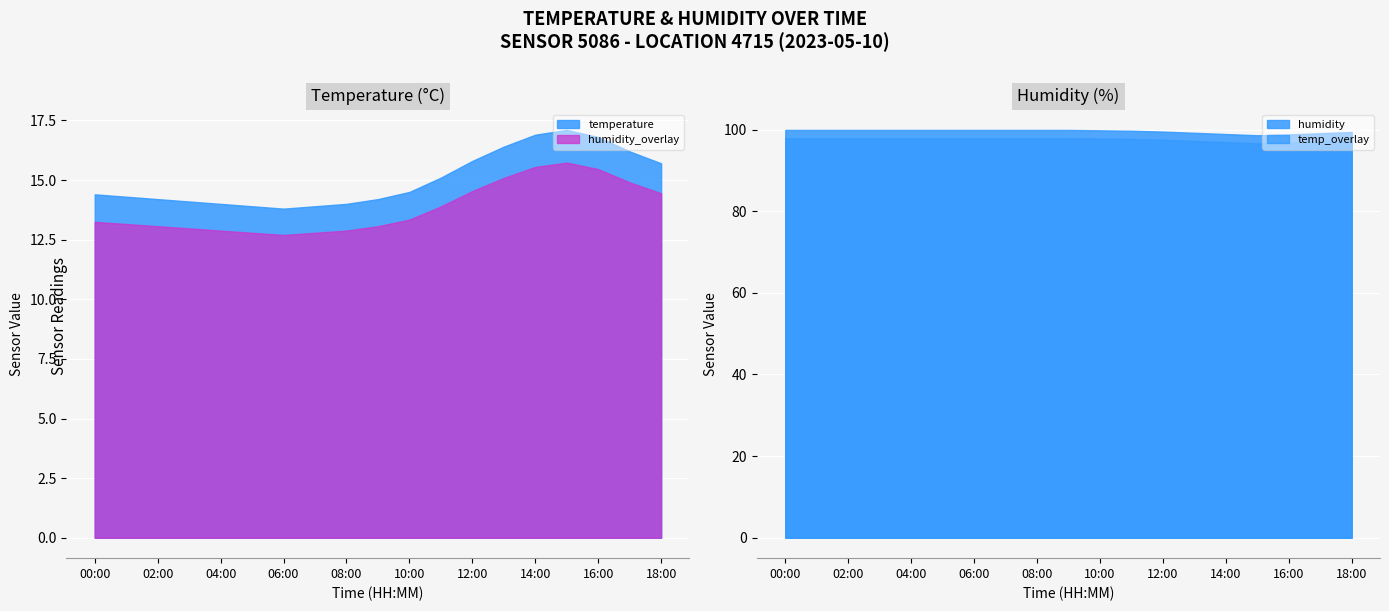

What is the difference between the highest and lowest values at 18:00?

83.7